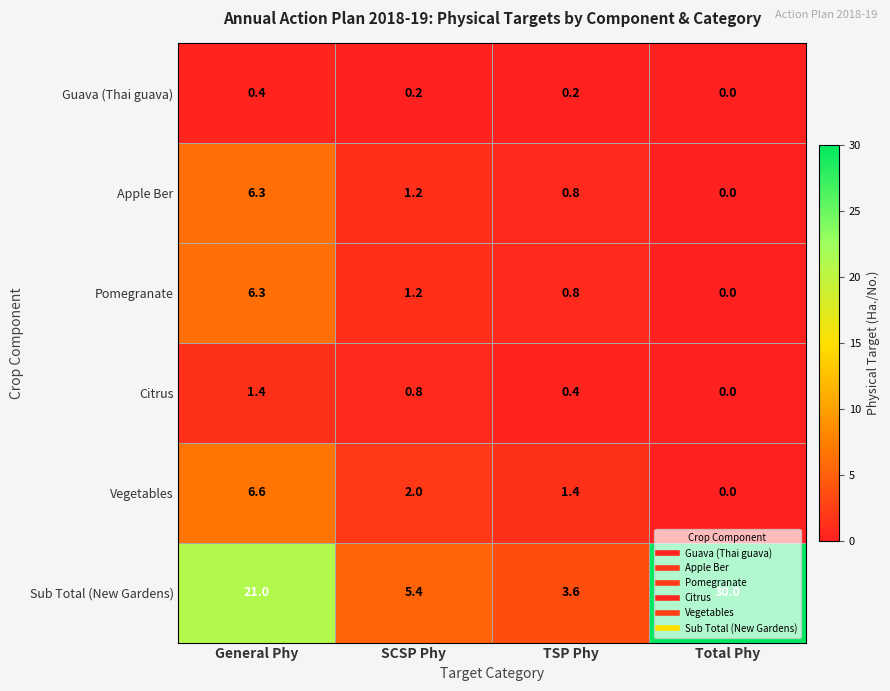

Which series changed the most between General Phy and TSP Phy?

Sub Total (New Gardens)